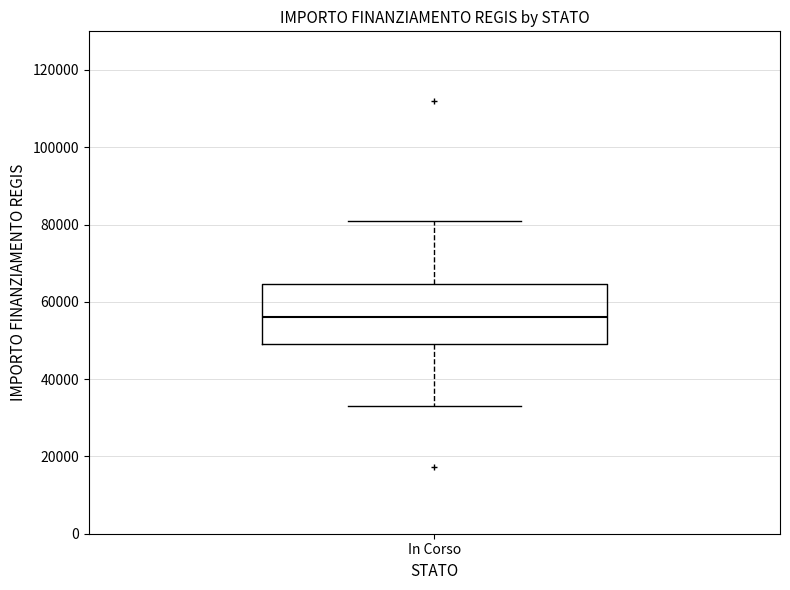

Read this box plot against the y-axis: the position of the median line, the range covered by the box, and the ends of both whiskers. The values are not printed on the chart, so give them approximately, as read against the axis.

median 56000, box 50000 to 64000, whiskers 32000 to 80000